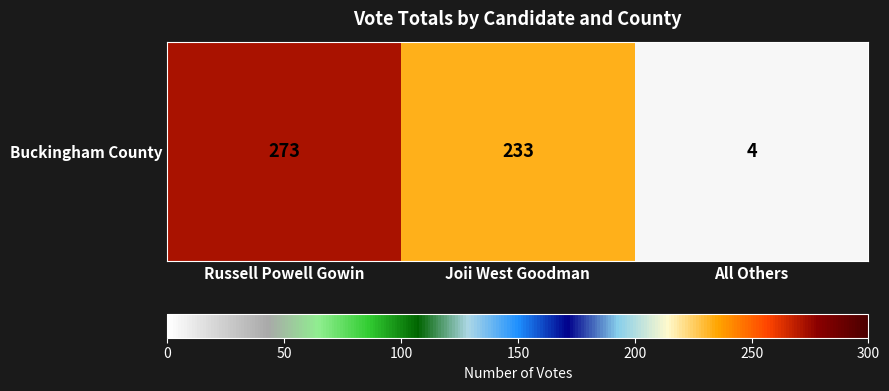

The value at All Others is 1. True or false?

False